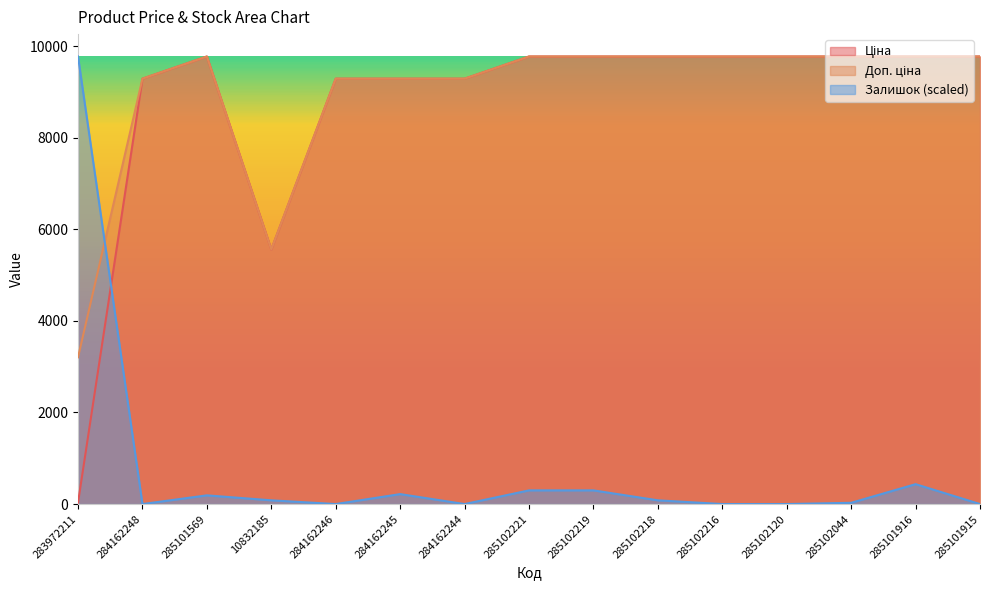

The Залишок series shows 99.0 at 285101916. True or false?

False